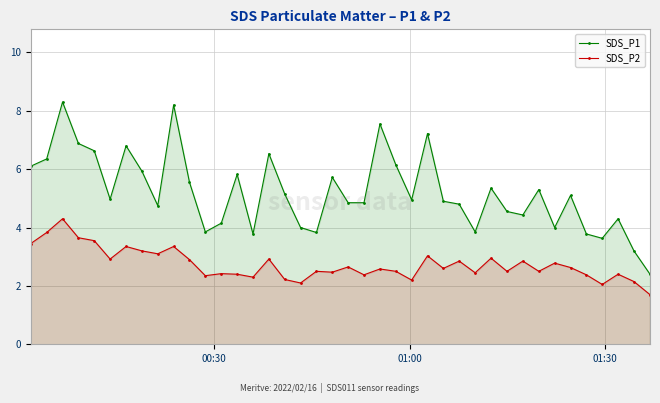

True or false: SDS_P2 and SDS_P1 cross at least once.

False